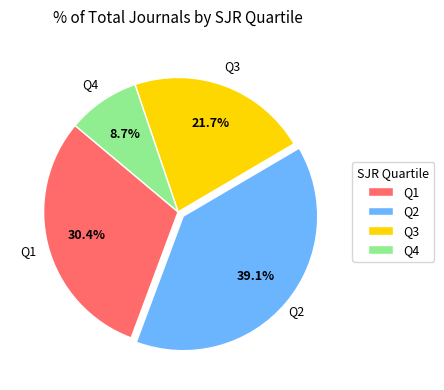

Count the number of slices in the pie.

4